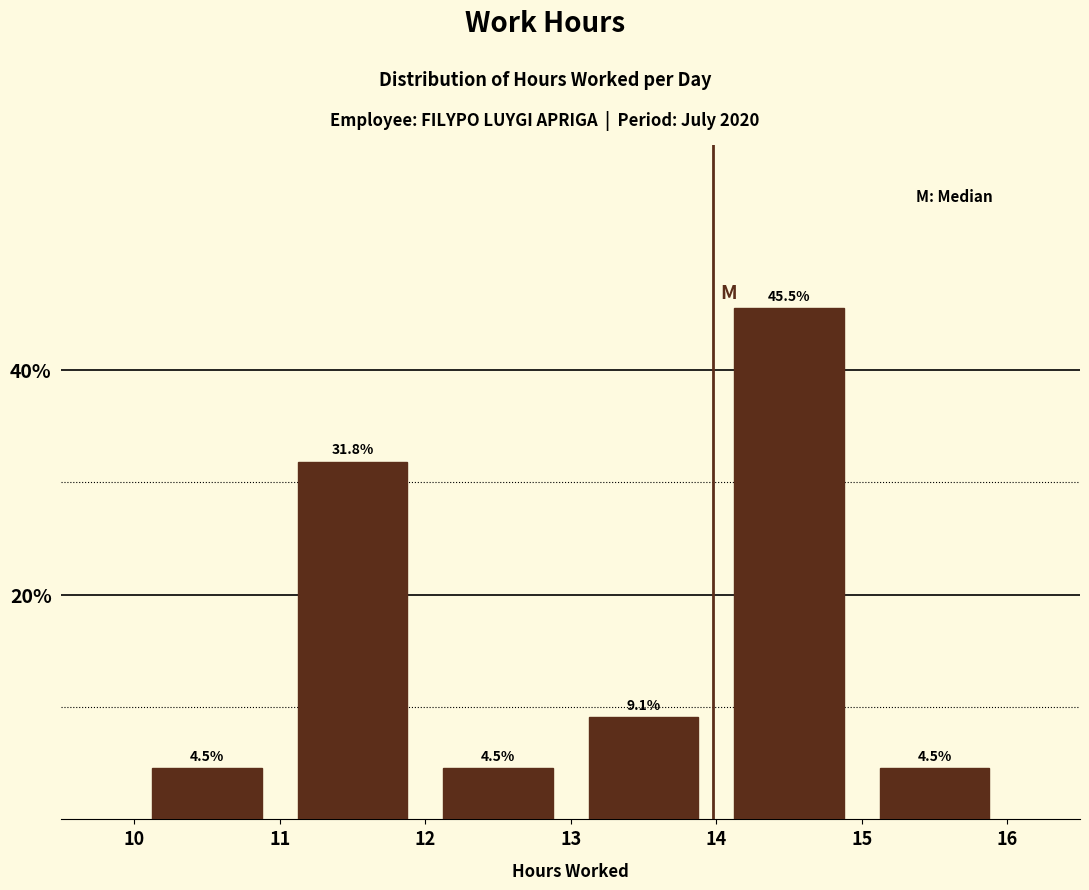

Reading left to right, transcribe this chart: for each bar, give the range it covers on the x-axis and its height.

10 to 11: 4.5
11 to 12: 31.8
12 to 13: 4.5
13 to 14: 9.1
14 to 15: 45.5
15 to 16: 4.5